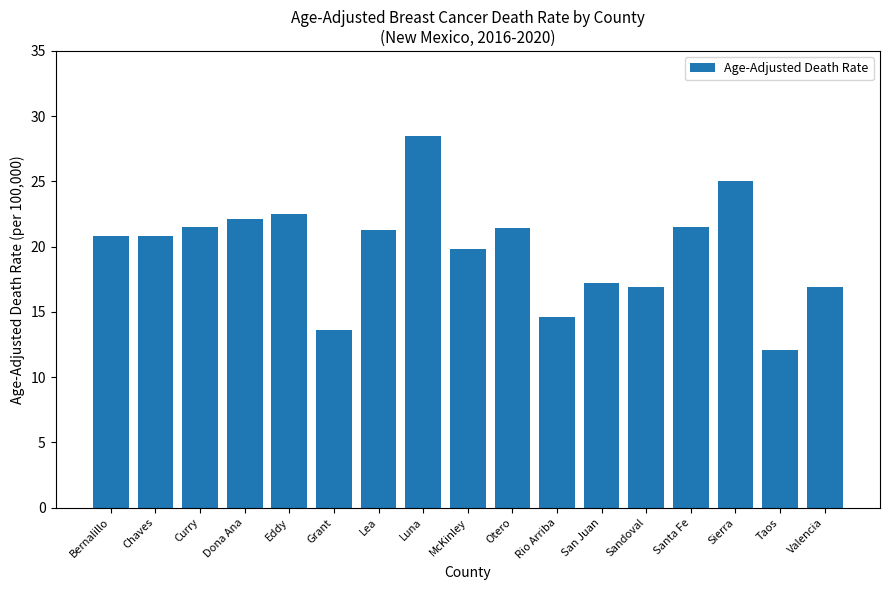

Read the value at Luna.

28.5